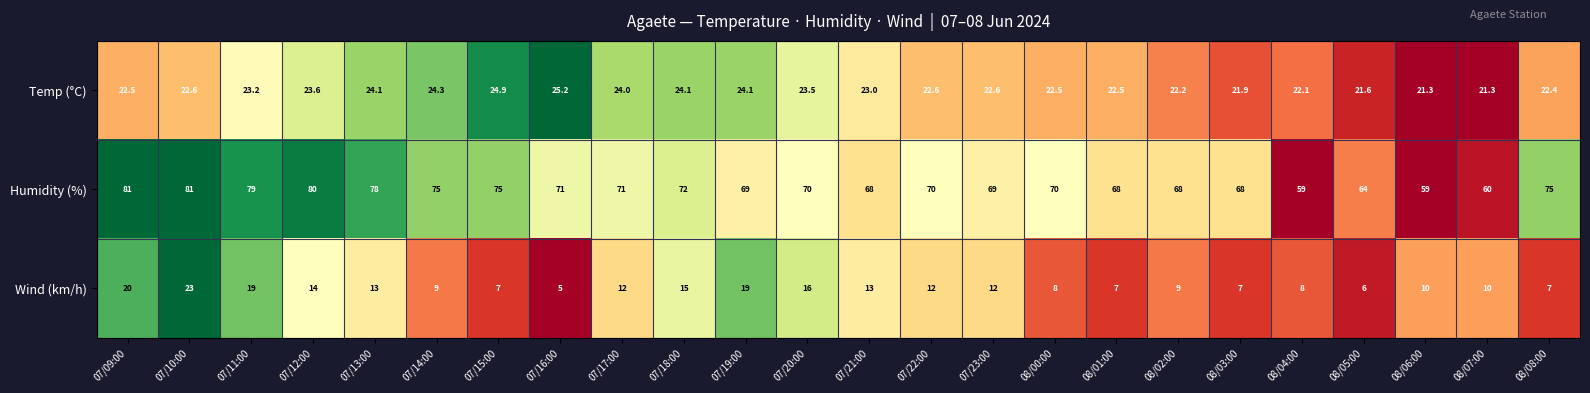

Read the Temp (°C) value at 07/22:00.

22.6